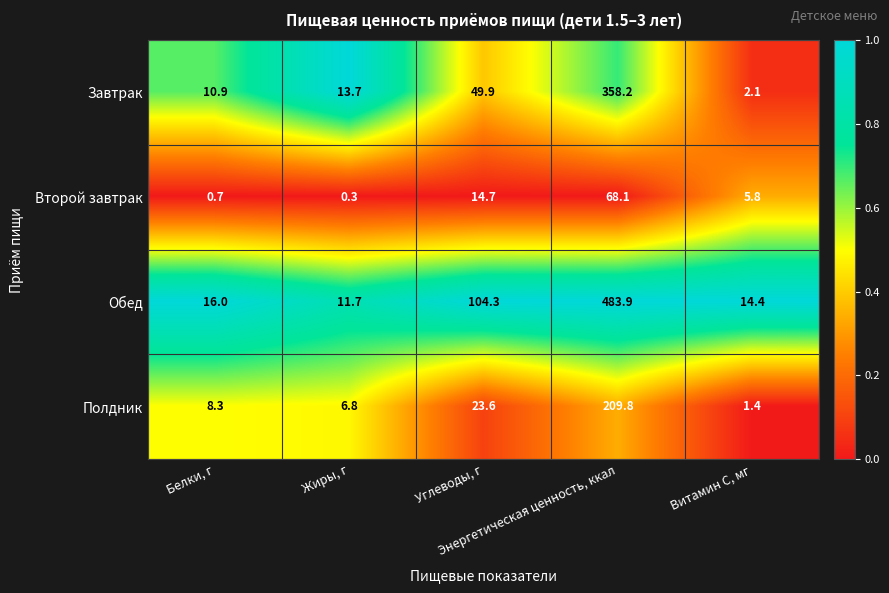

What is the maximum value shown in the chart?

483.9